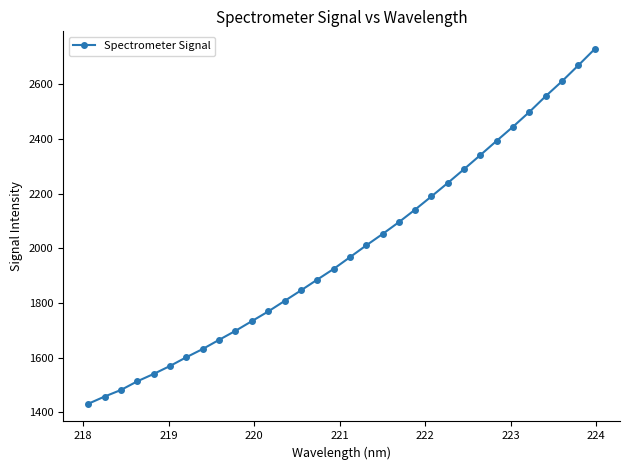

Does the chart display data point markers on the line(s)?

Yes